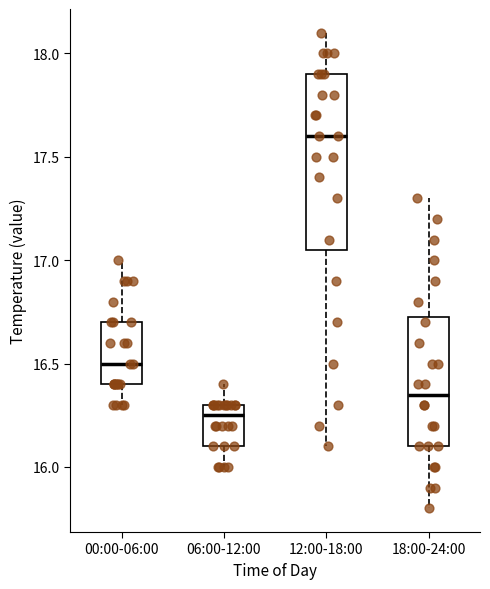

Which box has the lowest median line?

06:00-12:00